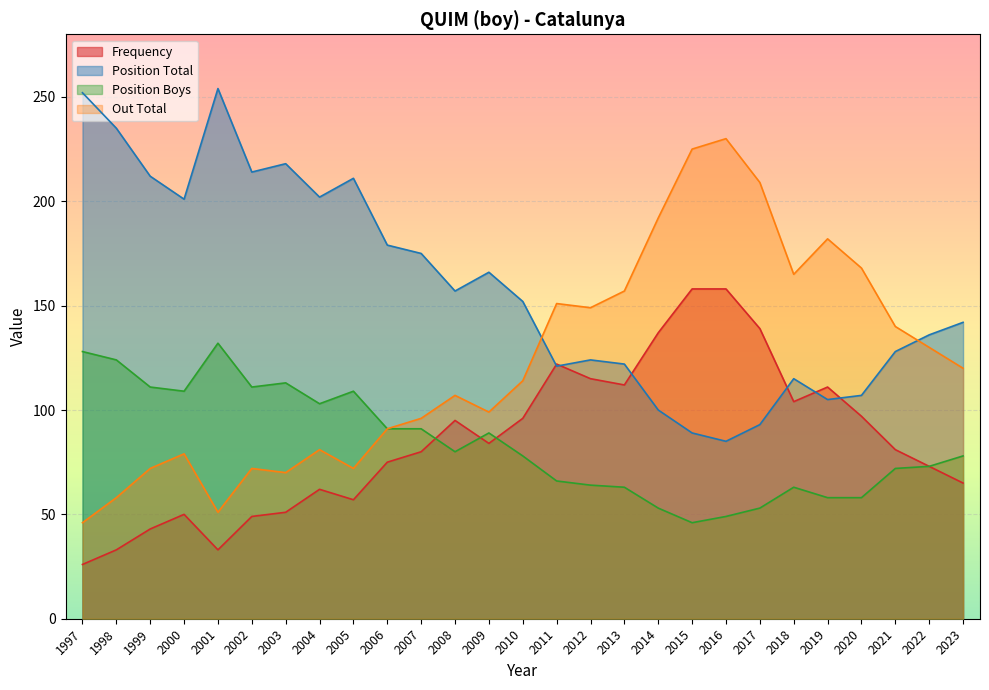

Which has a higher value, 2003 or 2006?

2006